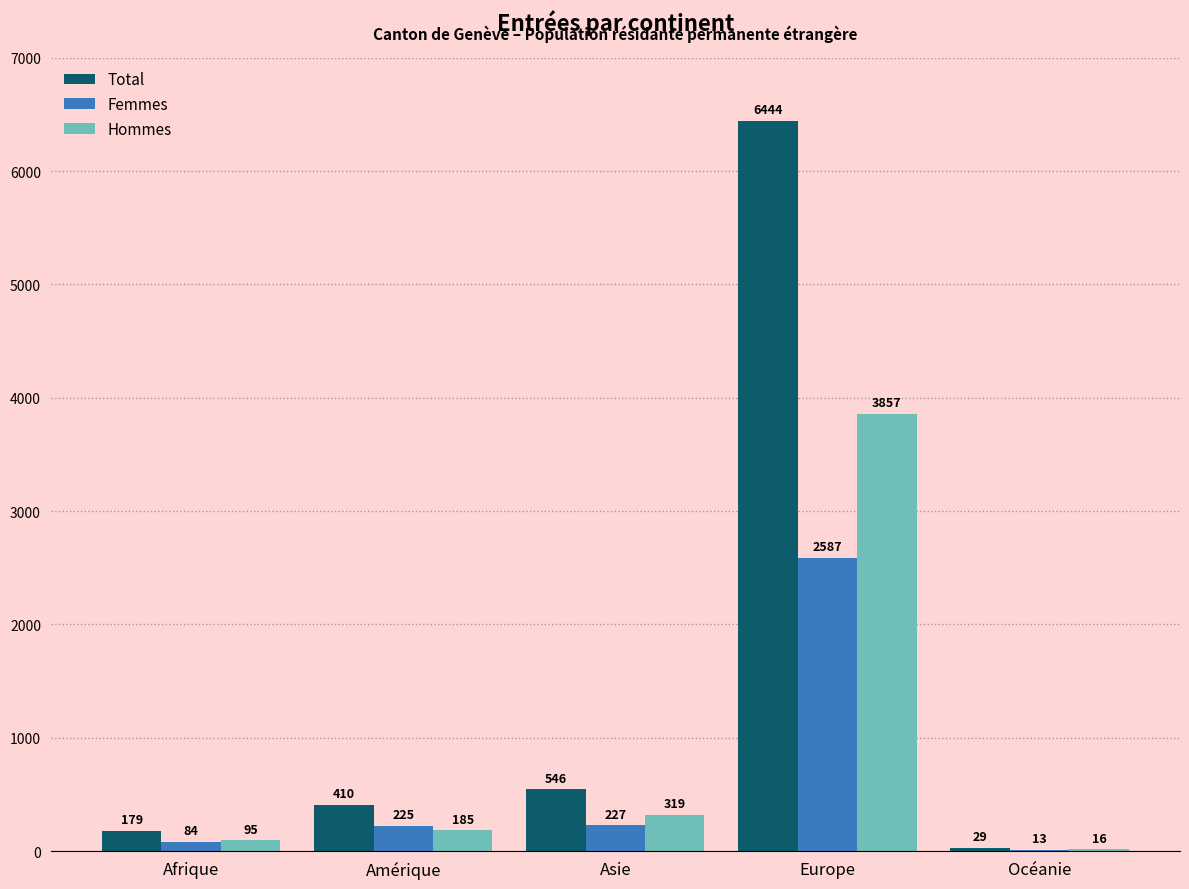

How many data points does each series have?

5